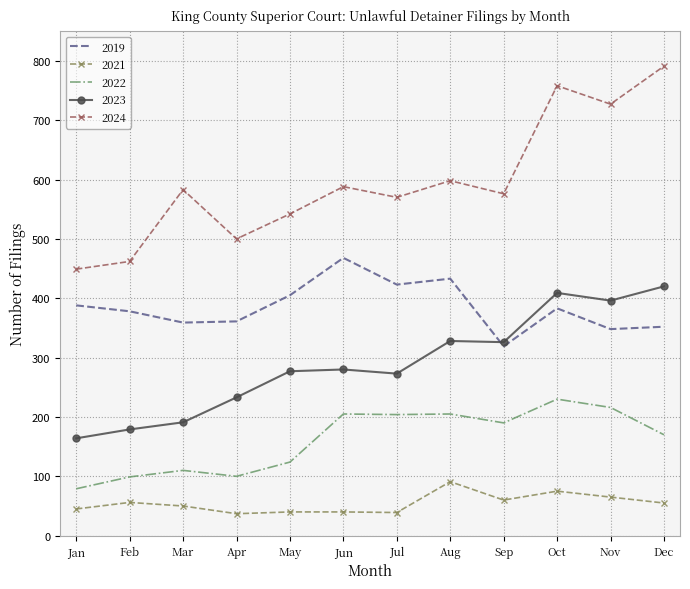

At which category is the sum across all series the highest?

Oct